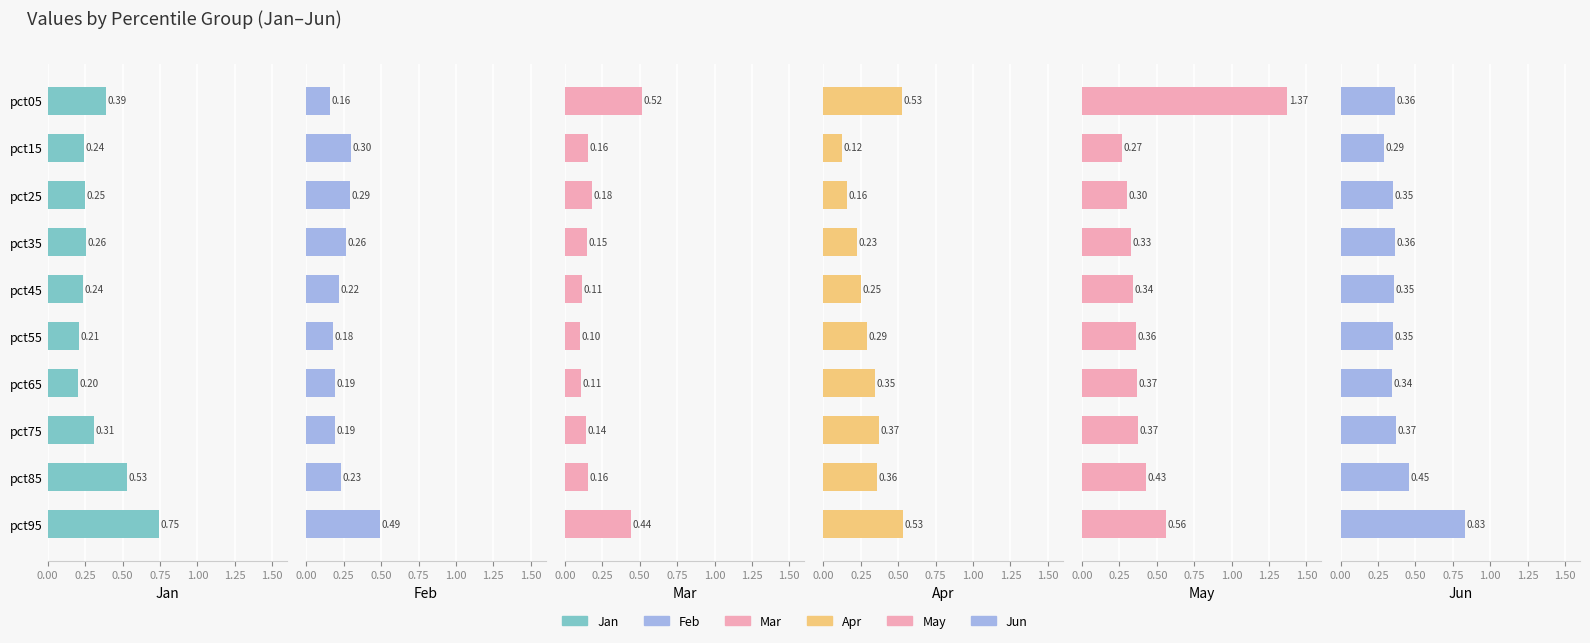

How many groups of bars are there?

10